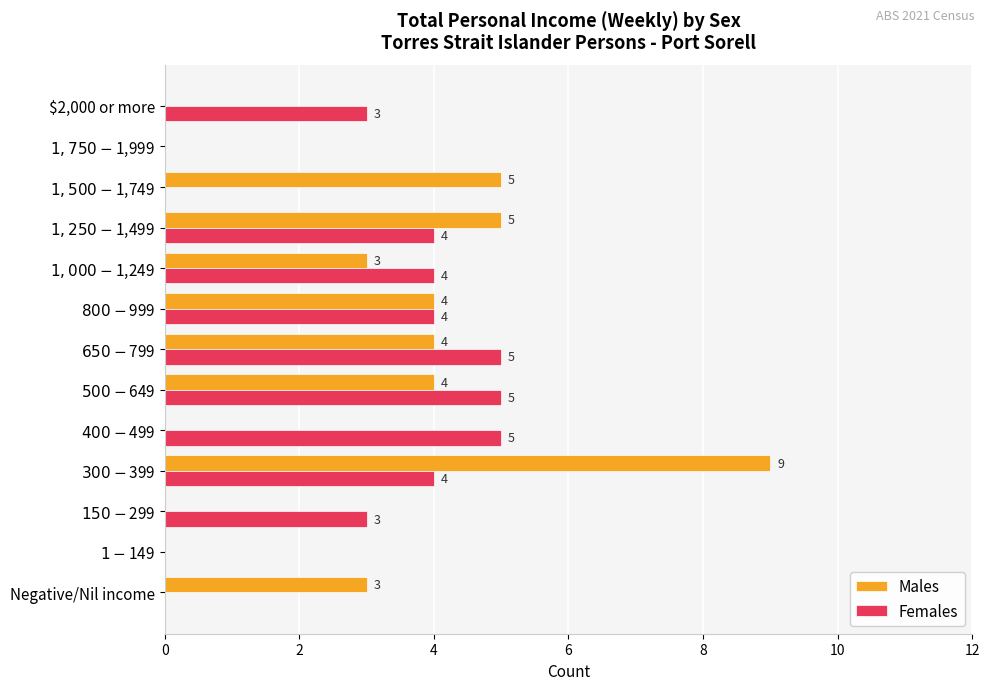

What is the maximum value for Males?

9